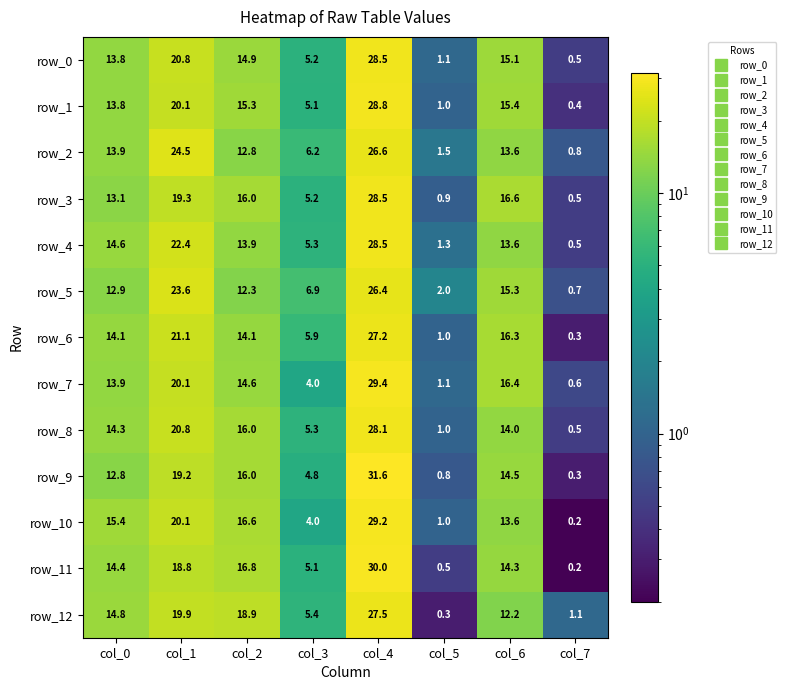

How many values in the row_2 series exceed 13?

4